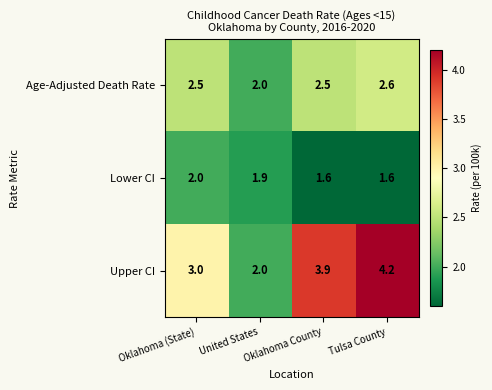

Is the value of Upper CI at Oklahoma County greater than the value of Lower CI at Tulsa County?

Yes